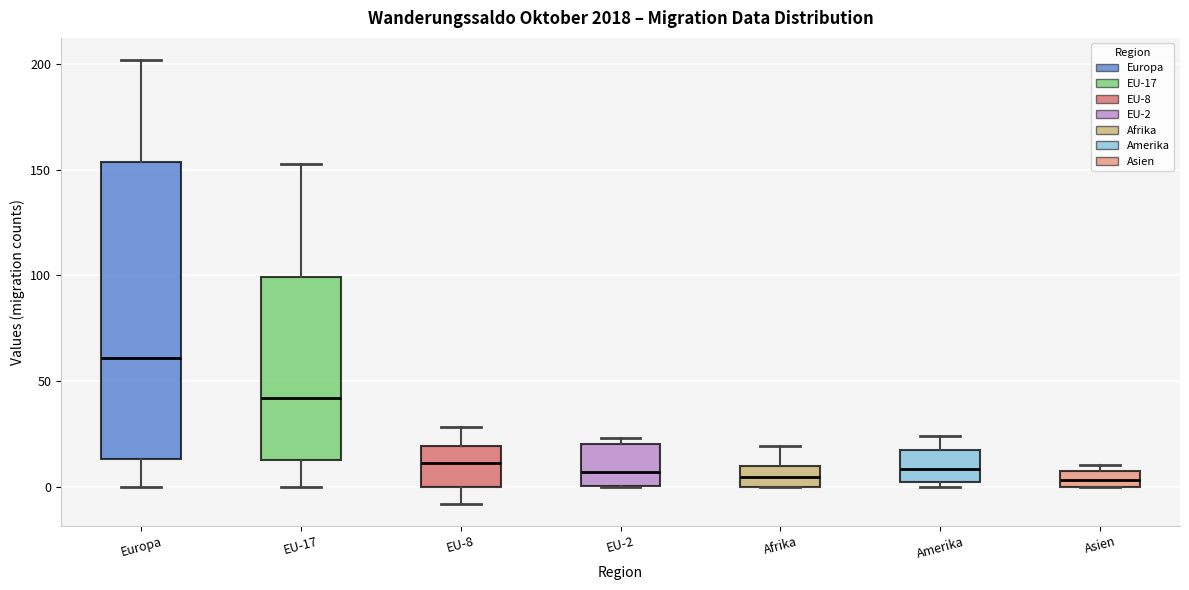

Which box is the tallest, from its lower edge to its upper edge?

Europa